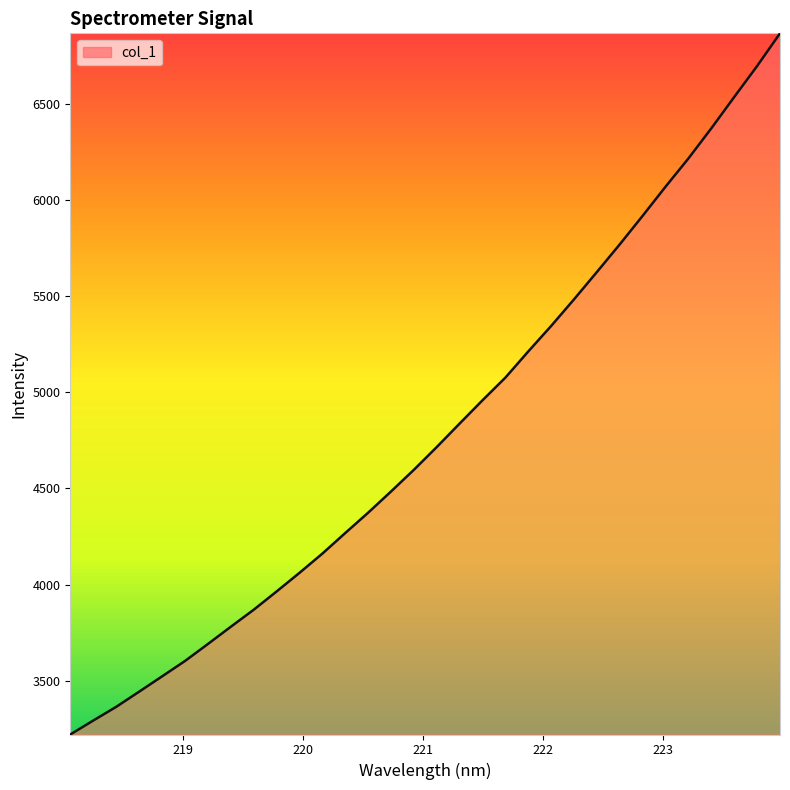

What is the difference between the maximum and minimum values?

3644.7